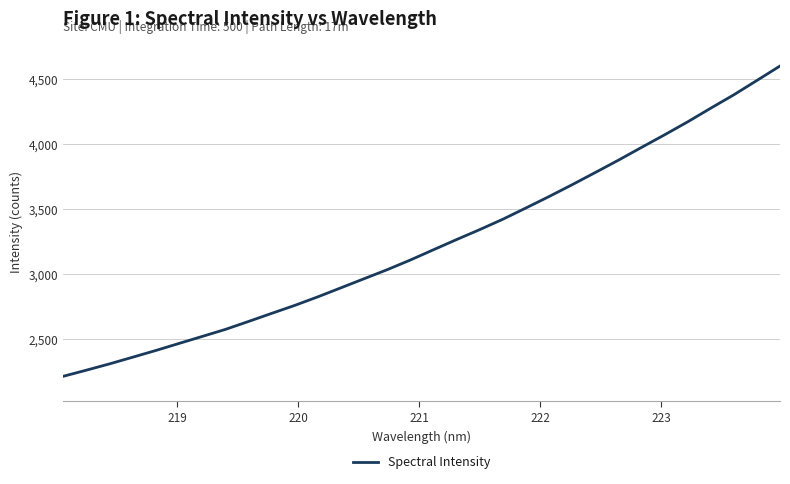

What is the smallest value displayed?

2214.1